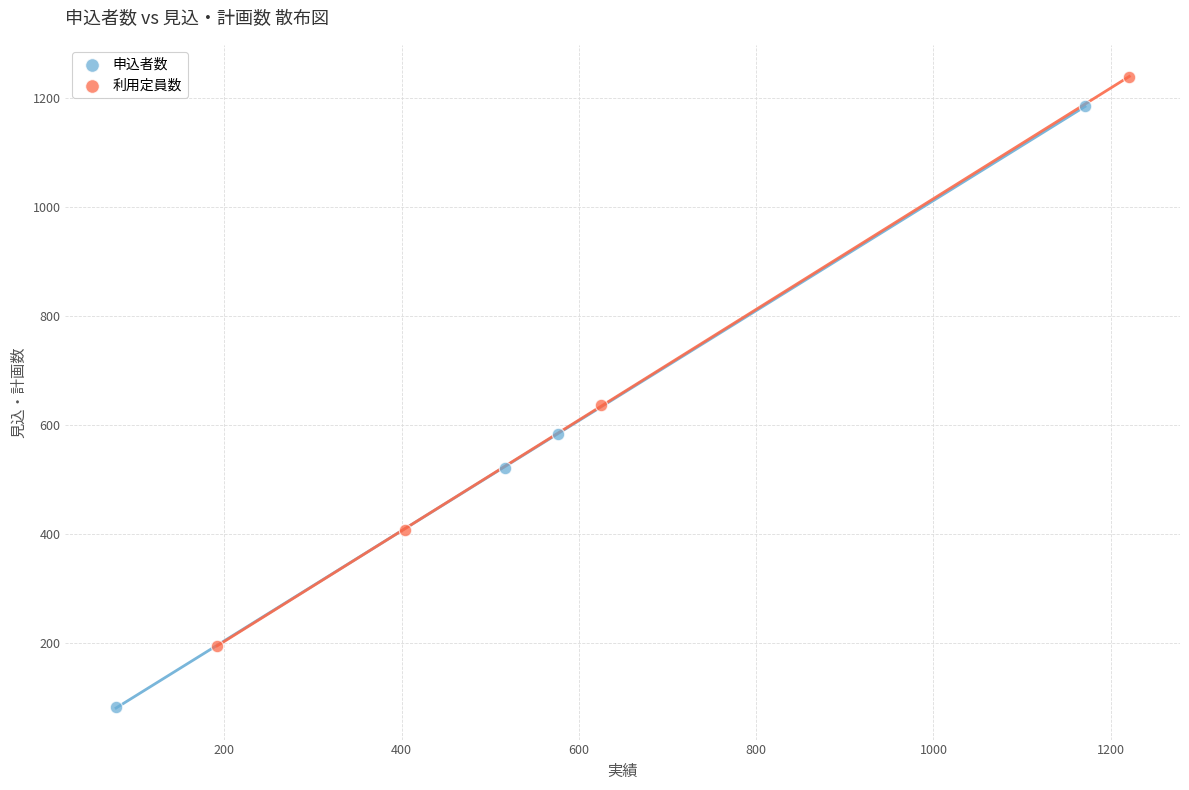

Which series reaches the maximum Y coordinate?

利用定員数